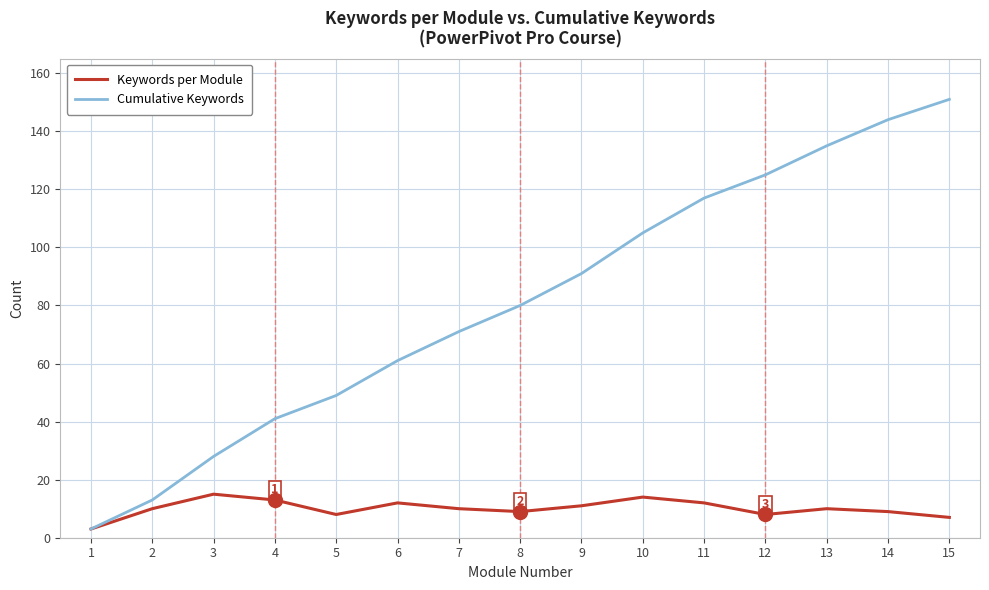

Which category has the lowest value in the Cumulative Keywords series?

1